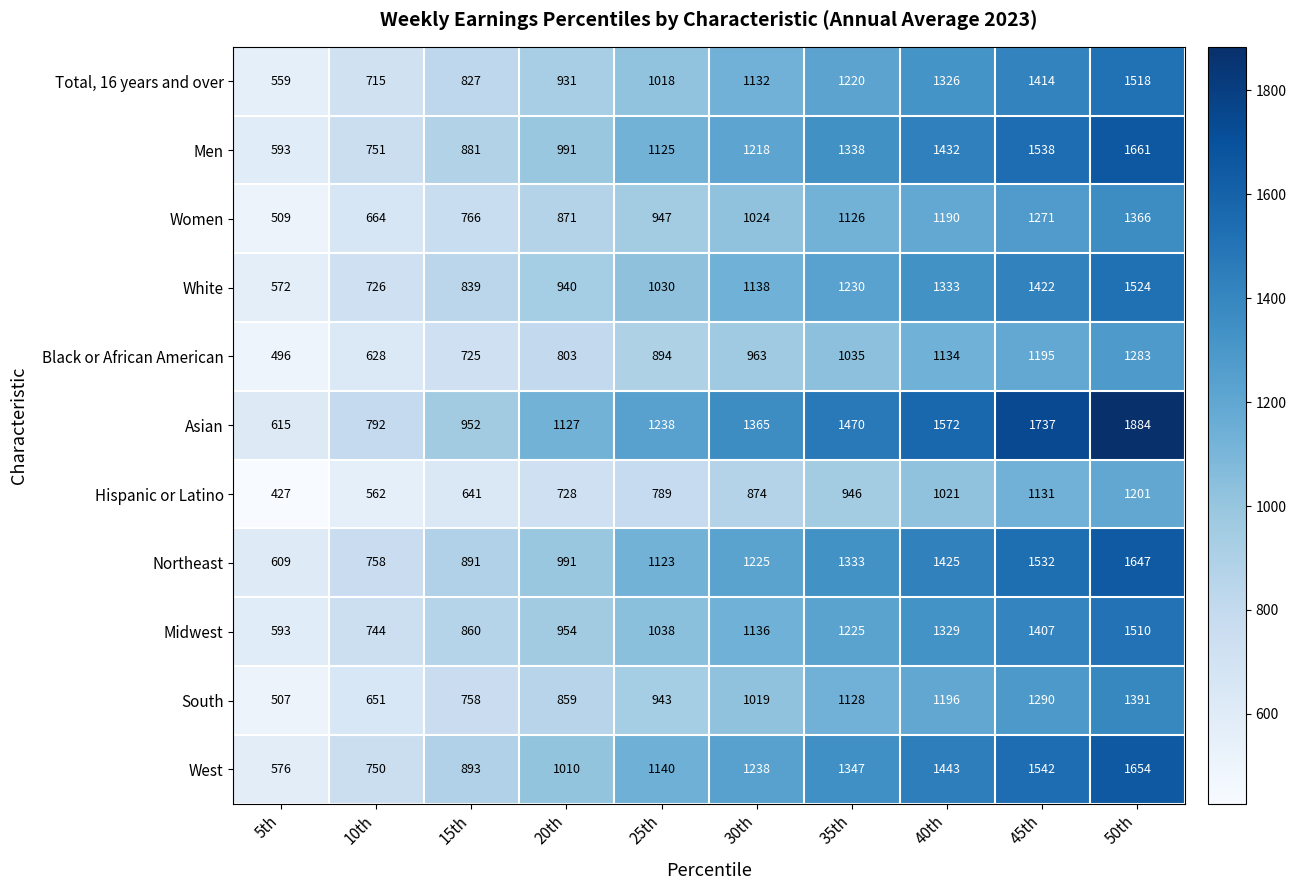

Which series has the largest total across all categories?

Asian